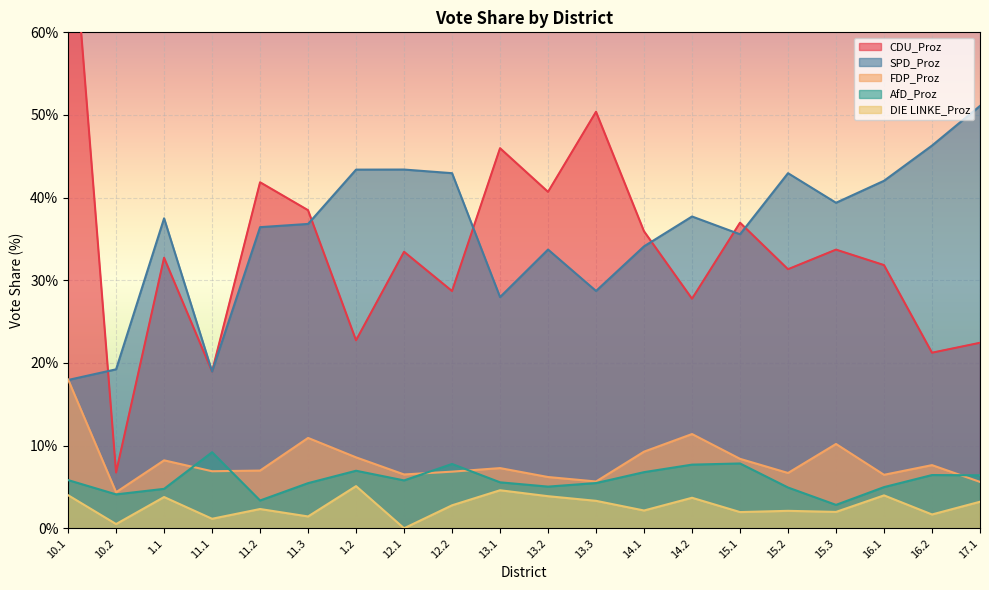

At which category is the sum across all series the highest?

10.1